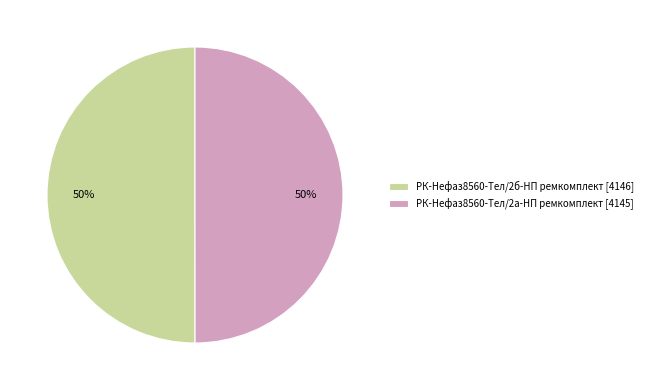

Is it true that РК-Нефаз8560-Тел/2а-НП ремкомплект [4145] is 57% of the pie?

False